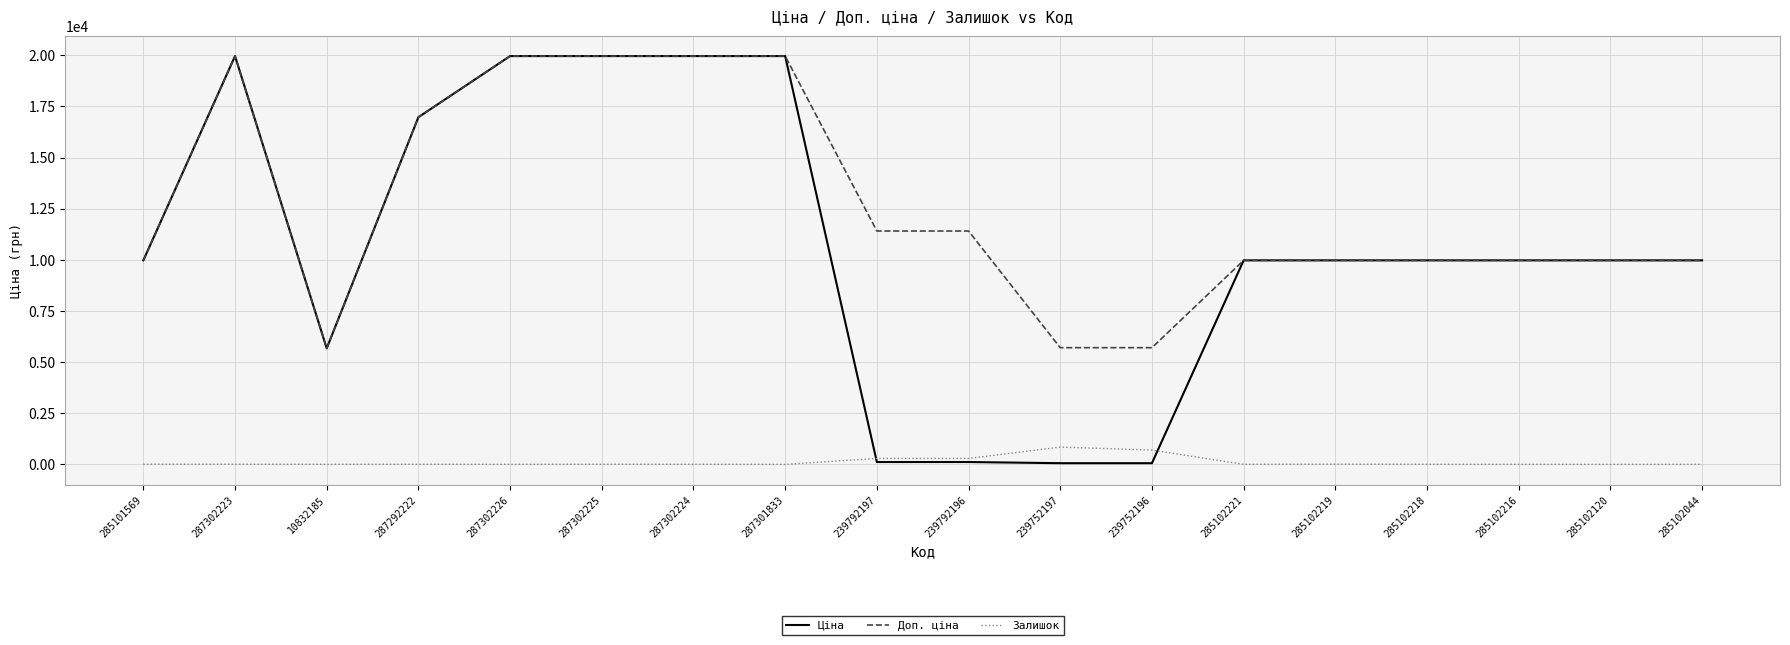

True or false: Доп. ціна and Залишок cross at least once.

False